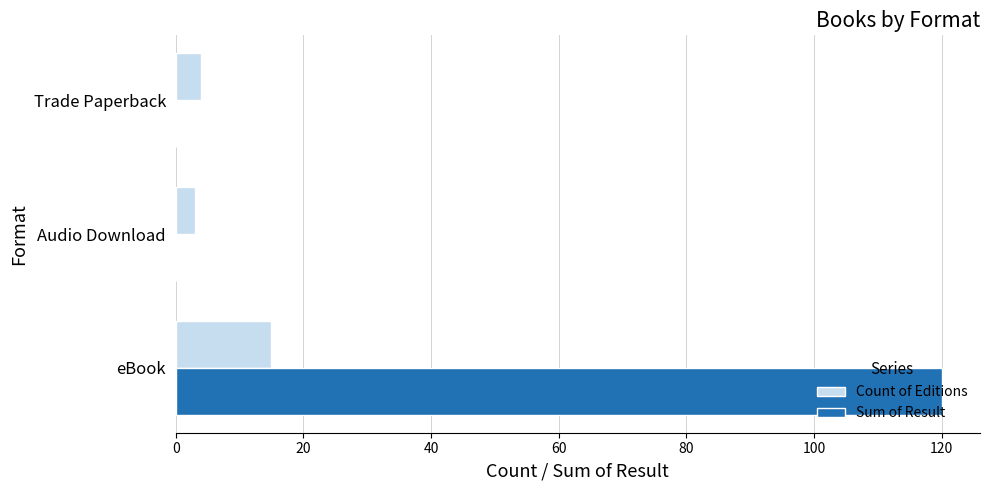

What is the total value across all series at Audio Download?

3